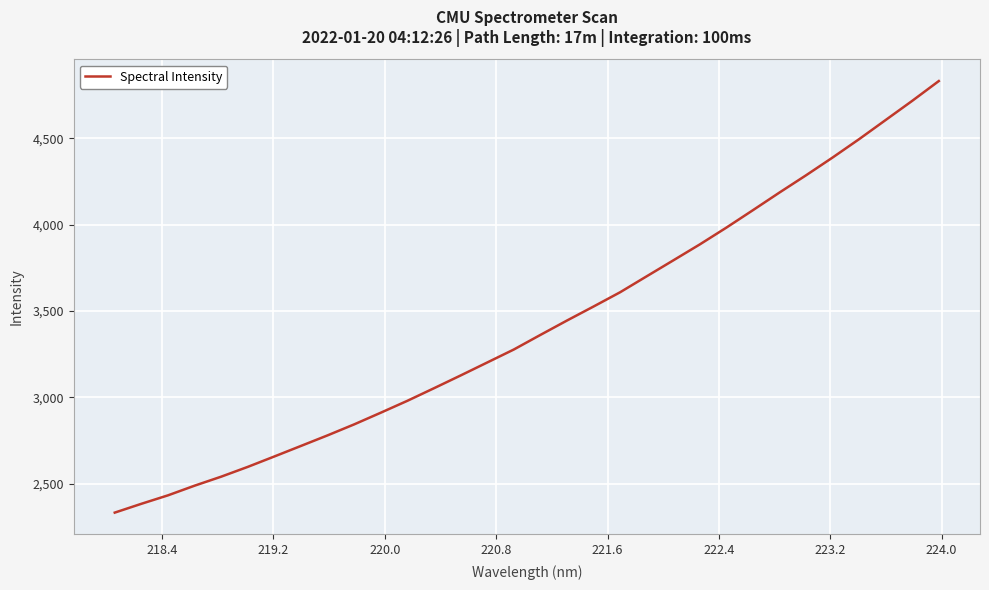

What is the smallest value displayed?

2331.6